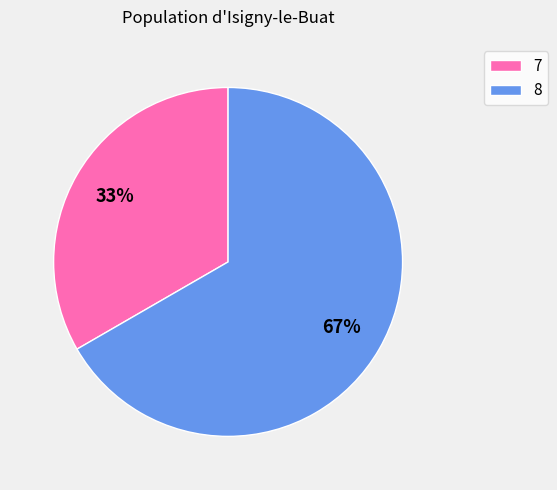

How many segments does this pie chart have?

2